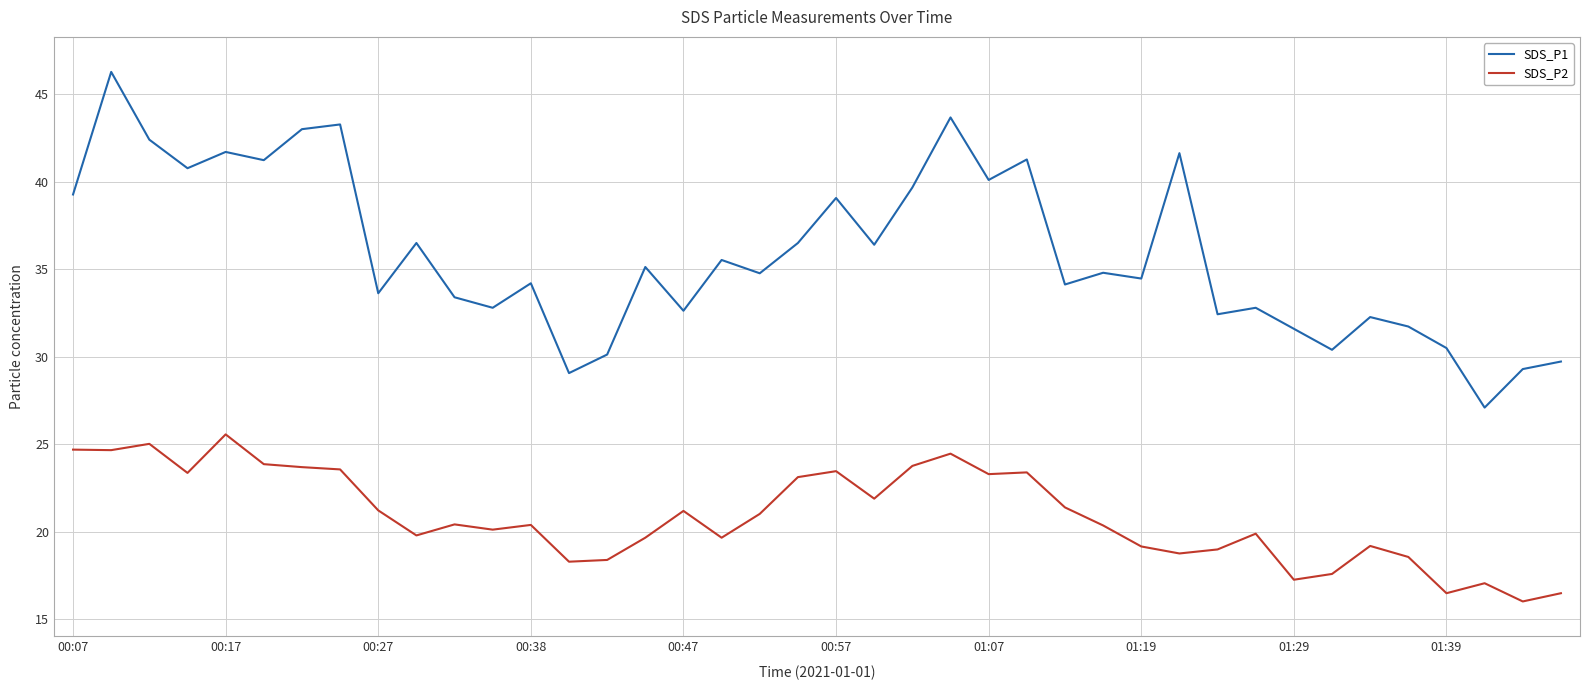

Which series has the widest spread of values?

SDS_P1